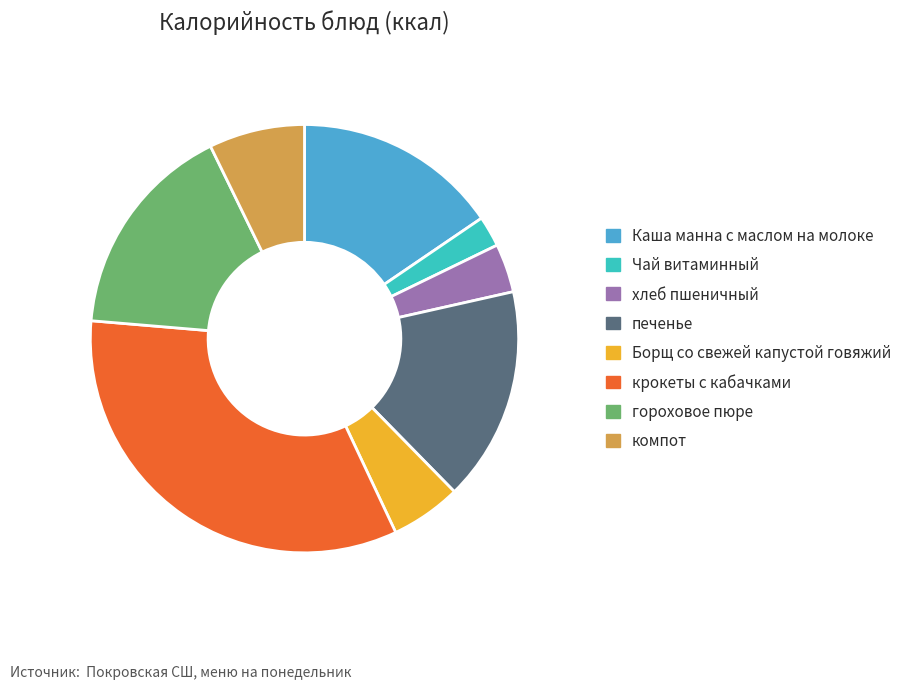

True or false: печенье accounts for 16% of the total.

True